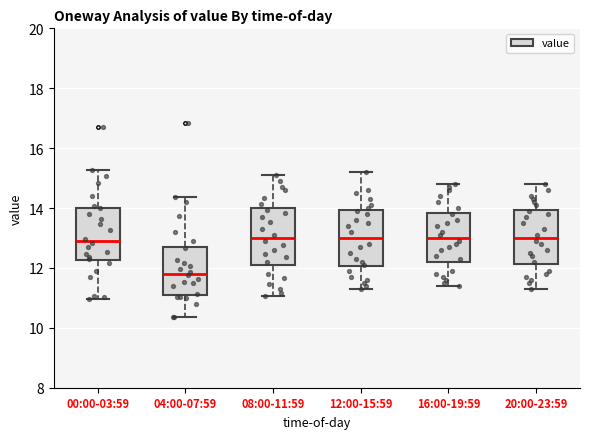

Reading left to right, read every box against the y-axis: the position of its median line, the range the box covers, and the ends of its whiskers. The values are not printed on the chart, so give them approximately, as read against the axis.

00:00-03:59: median 13.0, box 12.2 to 14.0, whiskers 11.0 to 15.2
04:00-07:59: median 11.8, box 11.0 to 12.8, whiskers 10.4 to 14.4
08:00-11:59: median 13.0, box 12.2 to 14.0, whiskers 11.0 to 15.2
12:00-15:59: median 13.0, box 12.0 to 14.0, whiskers 11.4 to 15.2
16:00-19:59: median 13.0, box 12.2 to 13.8, whiskers 11.4 to 14.8
20:00-23:59: median 13.0, box 12.2 to 14.0, whiskers 11.4 to 14.8